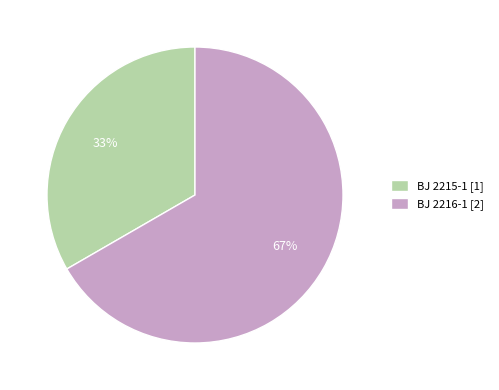

Is BJ 2216-1 the majority of the pie?

Yes